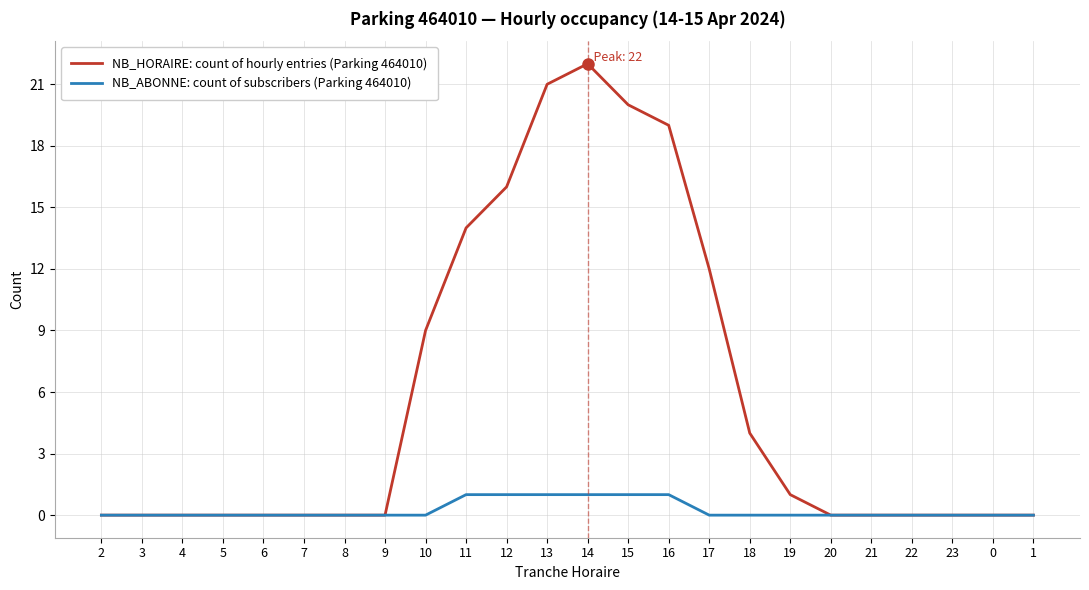

Reading left to right, extract all data points from this chart.

NB_HORAIRE: count of hourly entries (Parking 464010): 0	0	0	0	0	0	0	0	9	14	16	21	22	20	19	12	4	1	0	0	0	0	0	0
NB_ABONNE: count of subscribers (Parking 464010): 0	0	0	0	0	0	0	0	0	1	1	1	1	1	1	0	0	0	0	0	0	0	0	0